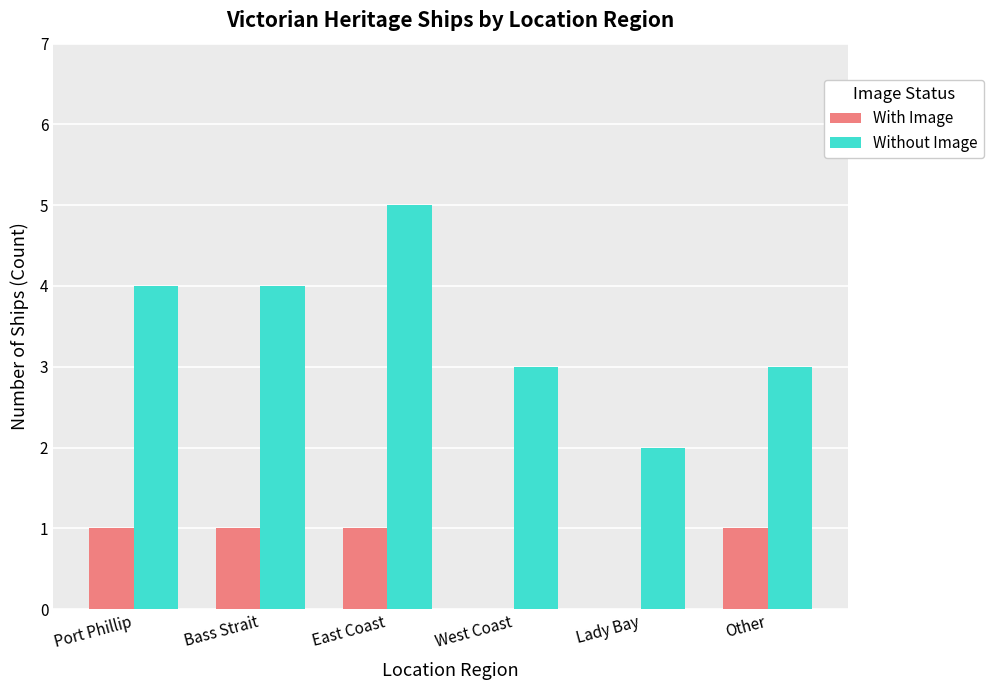

Does the chart contain stacked bars?

No